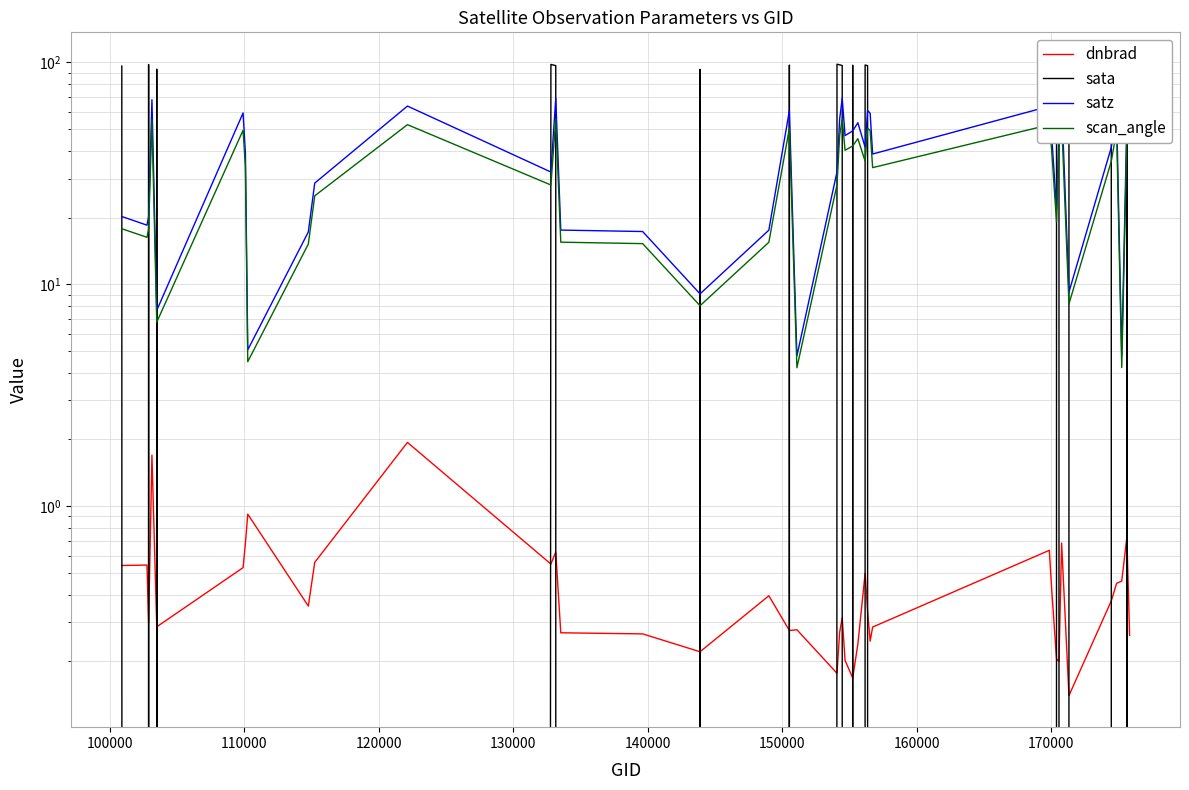

Which series has the largest total across all categories?

satz